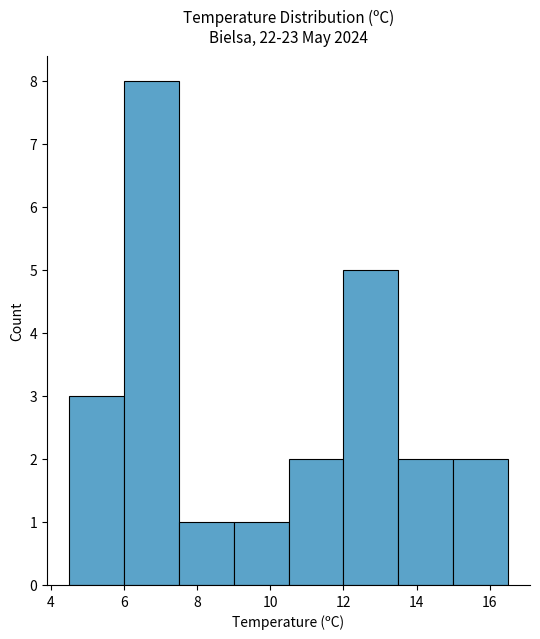

How tall is the bar that spans 13.5 to 15.0 on the x-axis? Neither the bar edges nor the heights are printed on the chart, so give them approximately, as read against the axes.

2